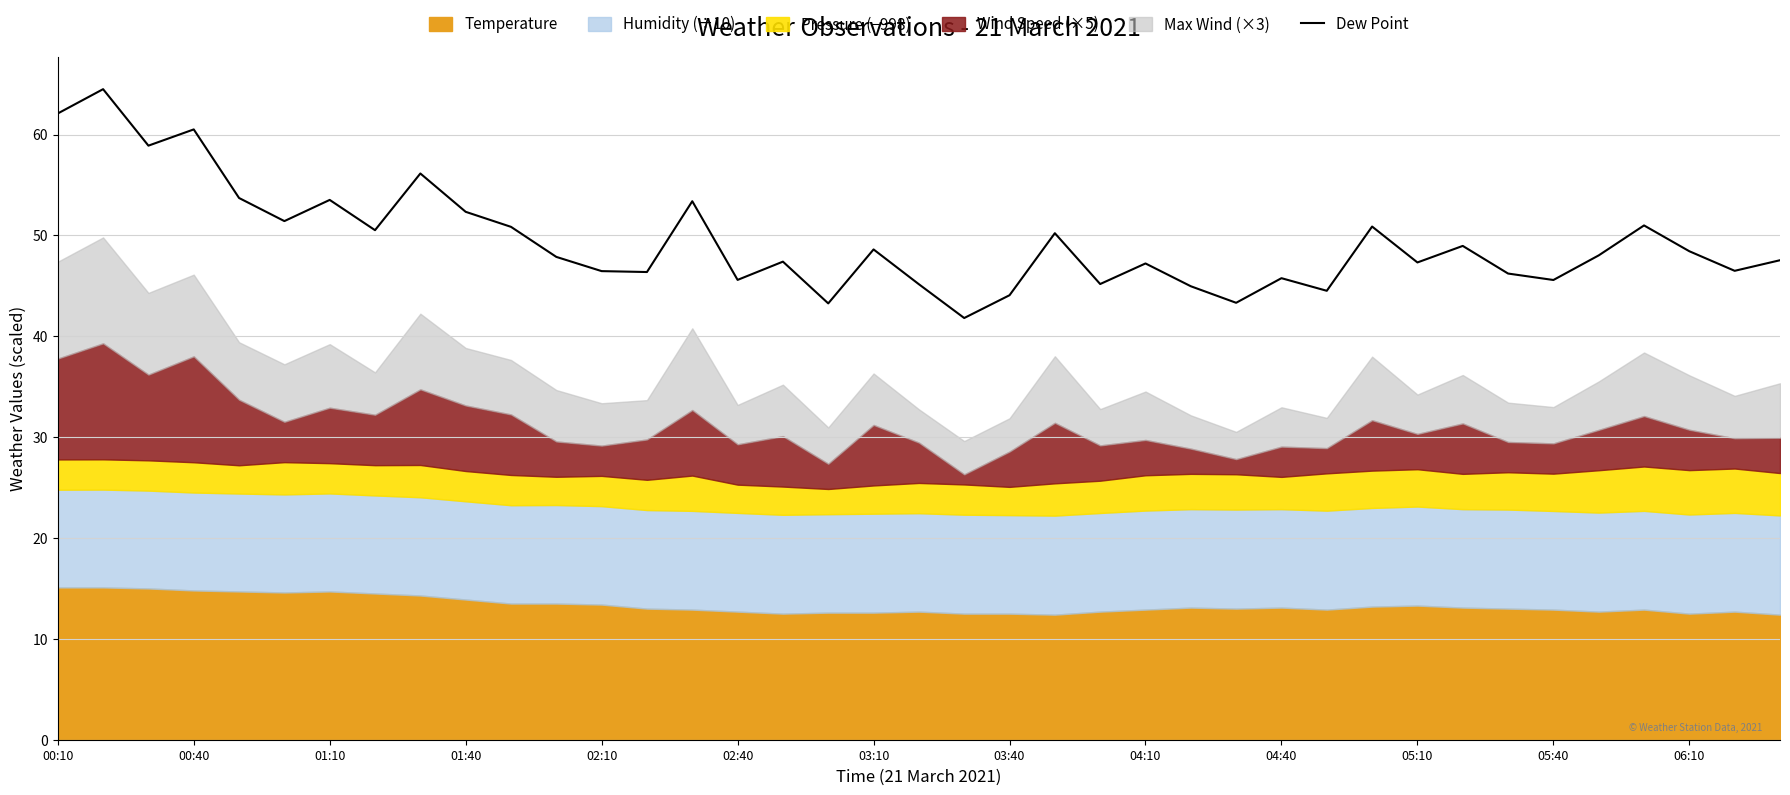

Does the chart have visible grid lines?

Yes